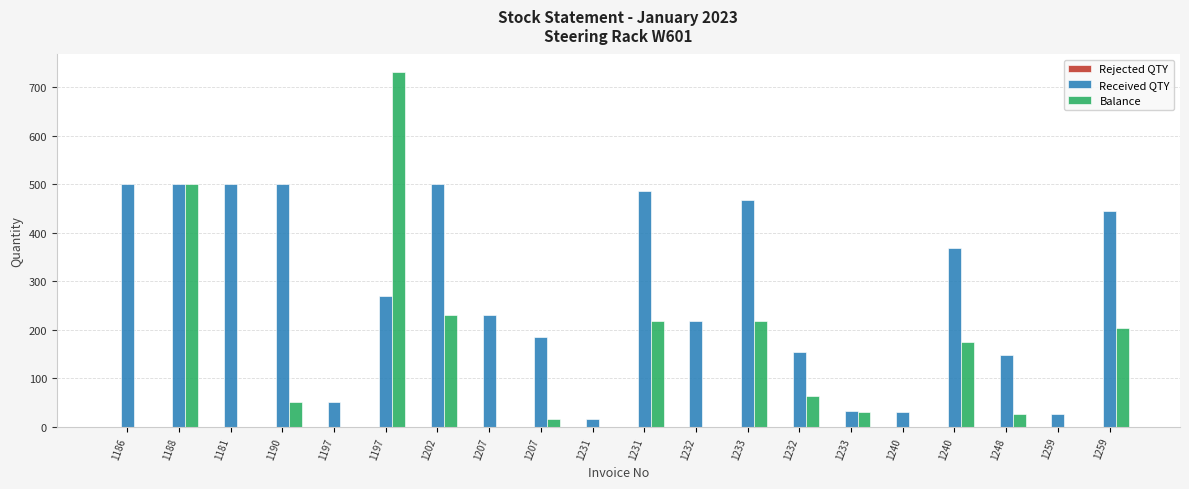

How many categories are shown in the chart?

20